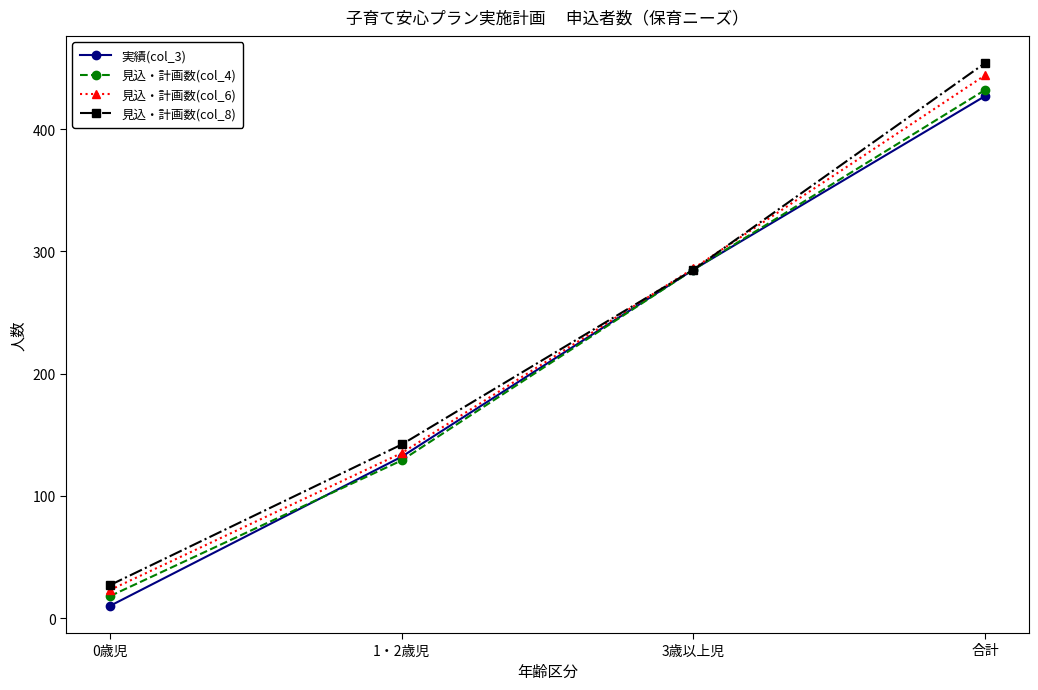

The value of 見込・計画数(col_8) at 合計 is 454. True or false?

True